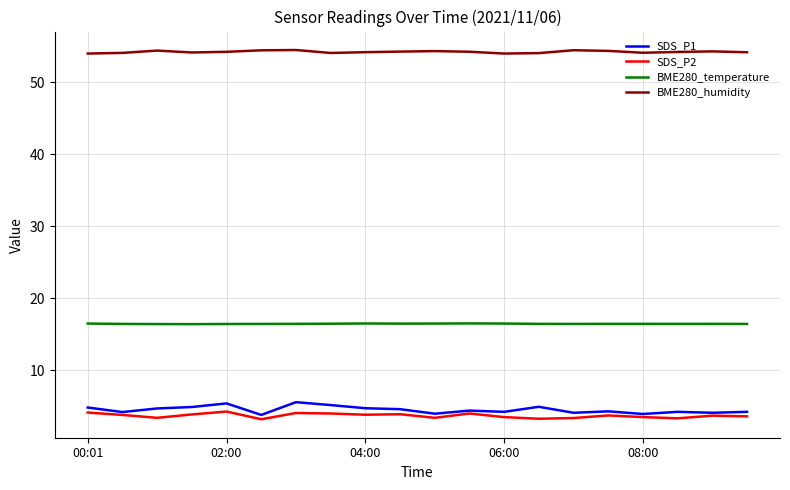

True or false: SDS_P2 and BME280_humidity intersect in this chart.

False